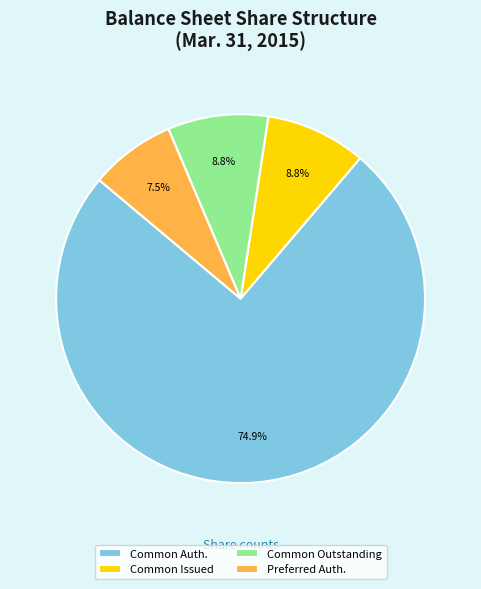

Which category has the biggest portion of the pie?

Common Auth.